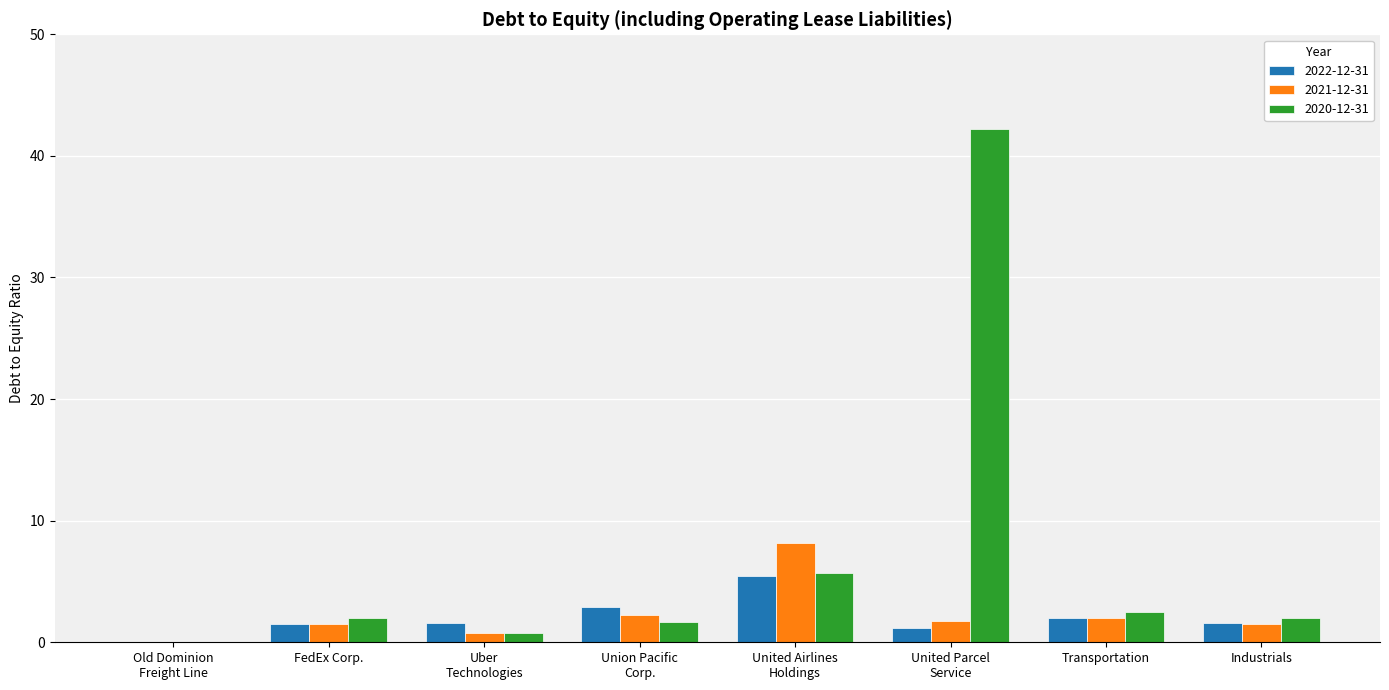

Which series has the largest total across all categories?

2020-12-31